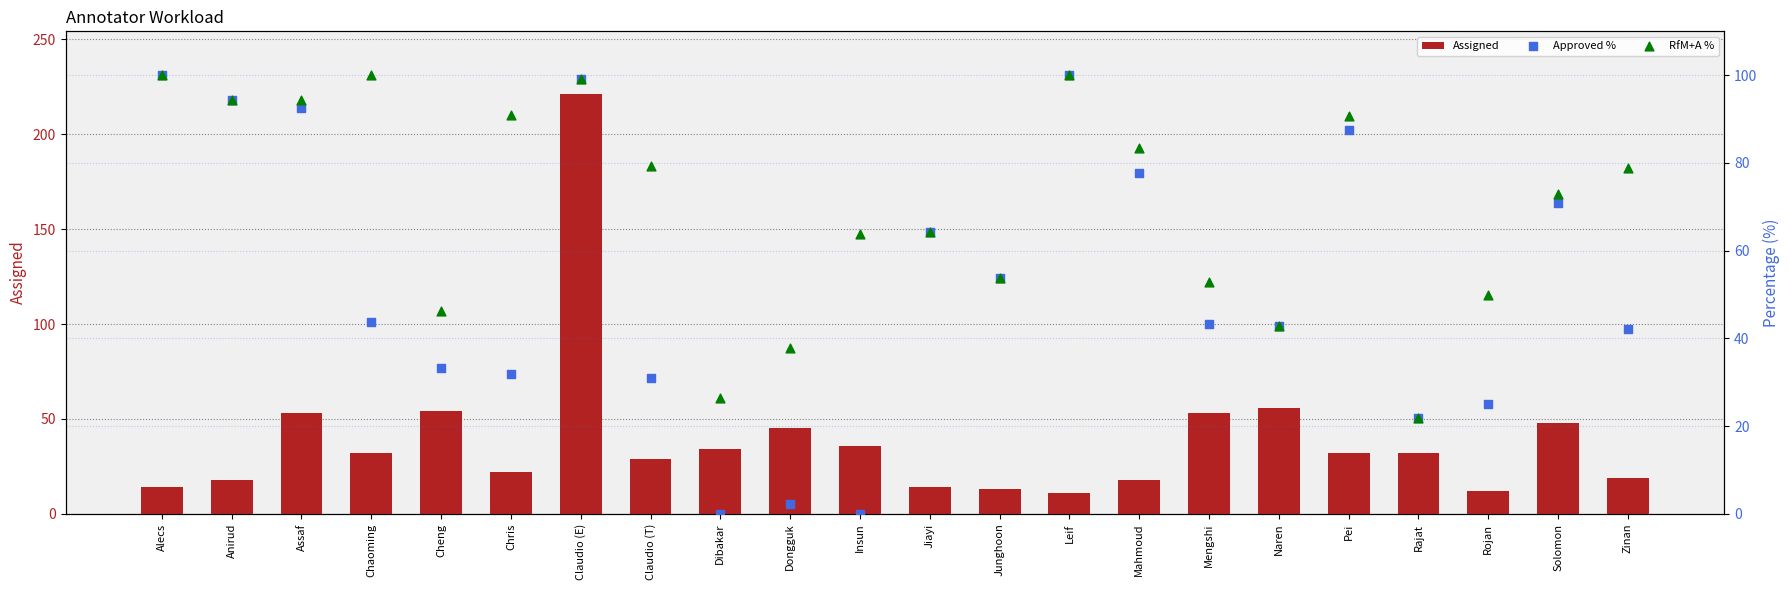

What is the total value across all series at Mengshi?

149.2